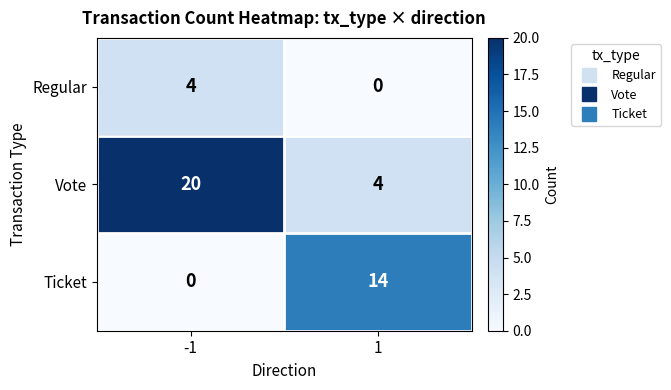

Between -1 and 1, which series saw the biggest shift?

Vote